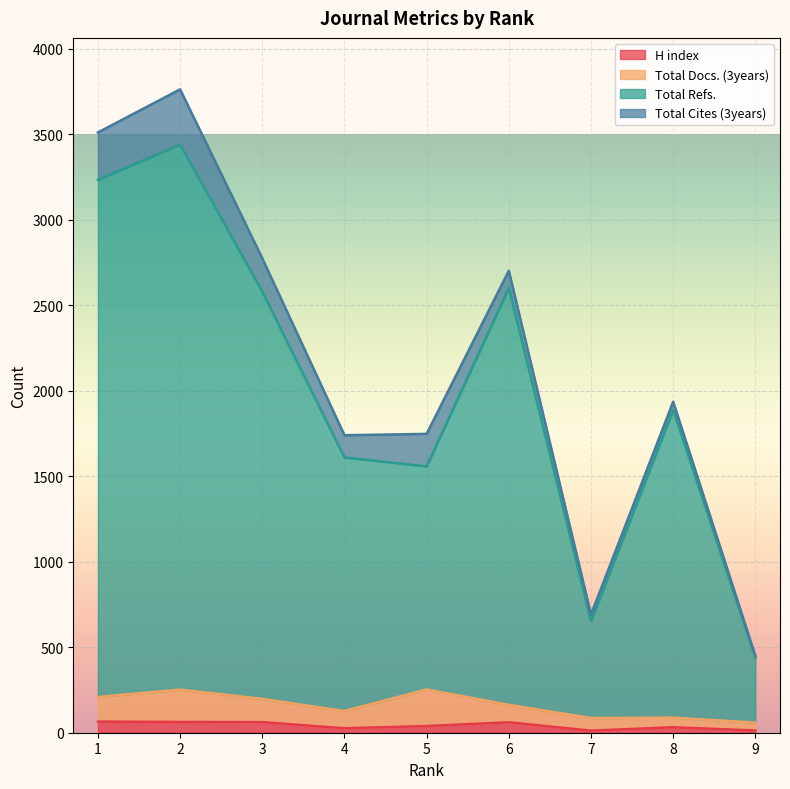

What is the minimum value shown in the chart?

12